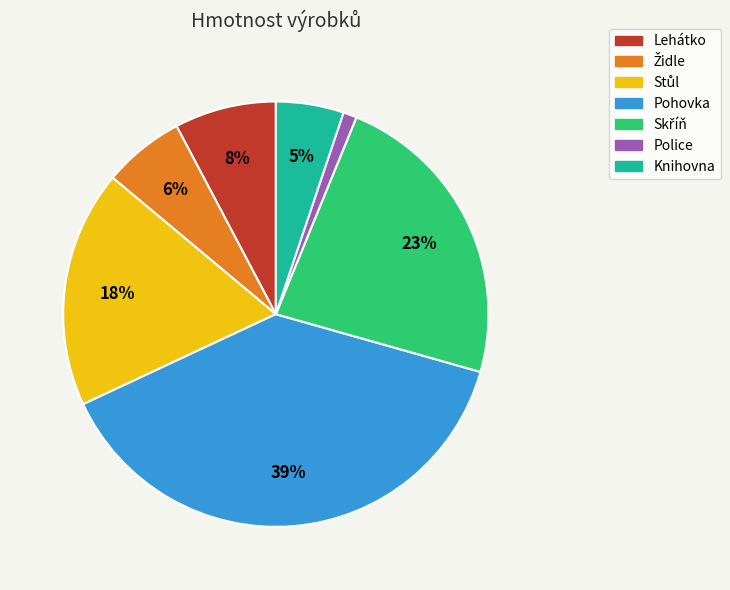

To the nearest percent, what is the difference between the largest and smallest slice percentages?

38%